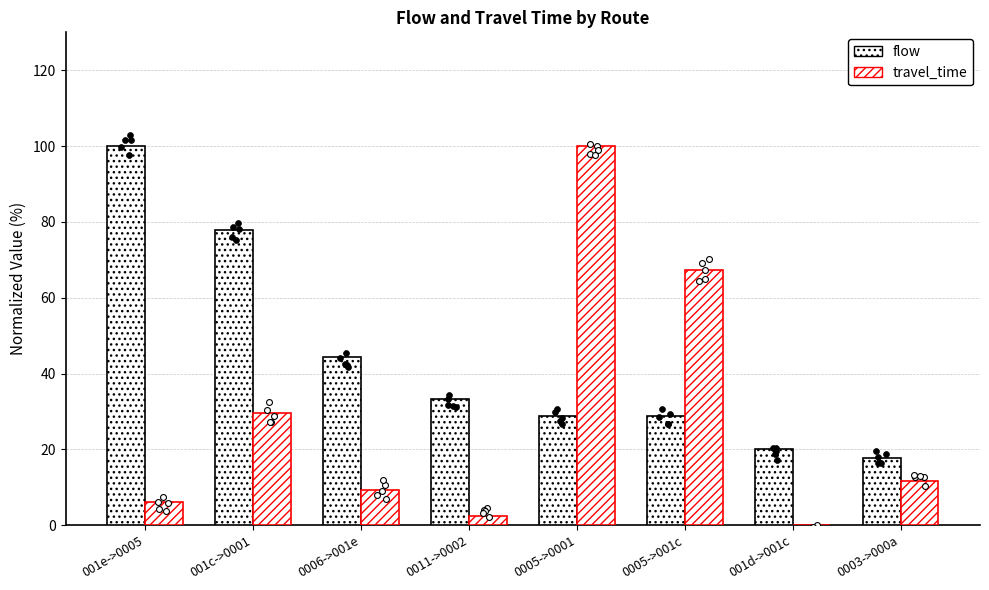

What are all the series names shown in the legend?

flow, travel_time